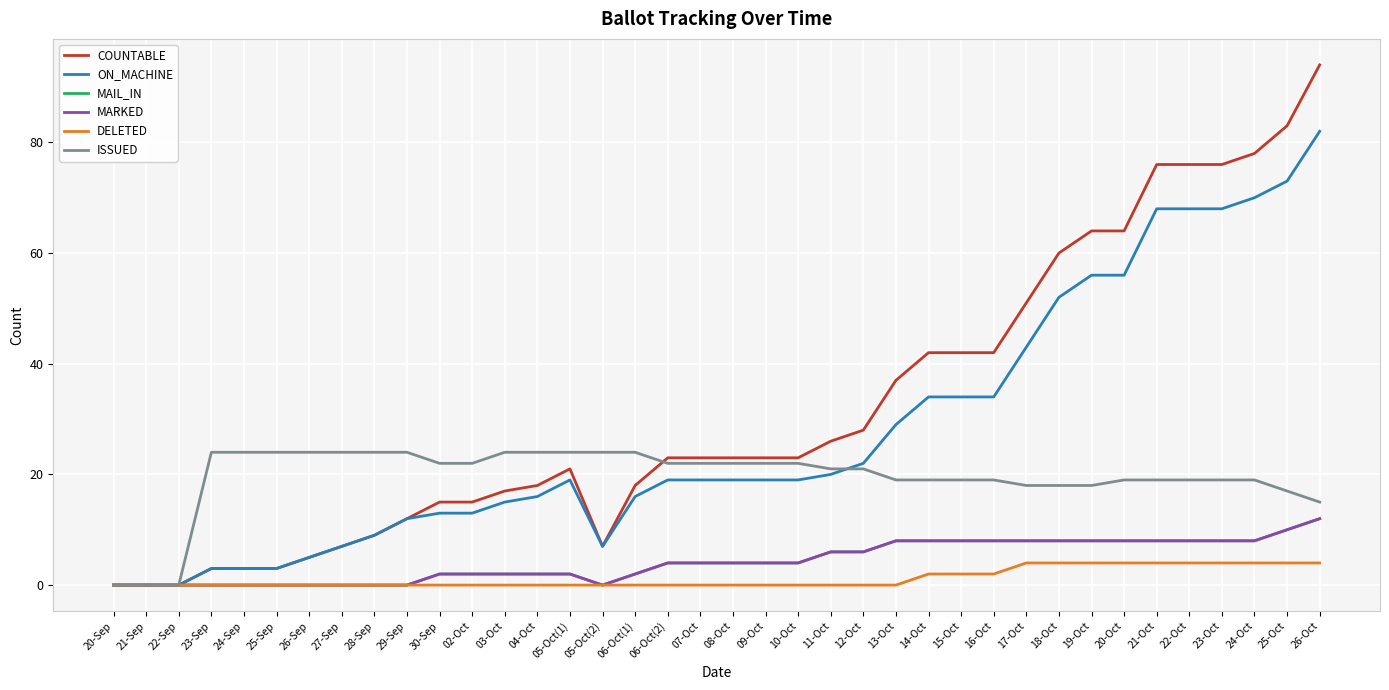

Reading left to right, extract all data points from this chart.

COUNTABLE: 20-Sep=0	21-Sep=0	22-Sep=0	23-Sep=3	24-Sep=3	25-Sep=3	26-Sep=5	27-Sep=7	28-Sep=9	29-Sep=12	30-Sep=15	02-Oct=15	03-Oct=17	04-Oct=18	05-Oct(1)=21	05-Oct(2)=7	06-Oct(1)=18	06-Oct(2)=23	07-Oct=23	08-Oct=23	09-Oct=23	10-Oct=23	11-Oct=26	12-Oct=28	13-Oct=37	14-Oct=42	15-Oct=42	16-Oct=42	17-Oct=51	18-Oct=60	19-Oct=64	20-Oct=64	21-Oct=76	22-Oct=76	23-Oct=76	24-Oct=78	25-Oct=83	26-Oct=94
ON_MACHINE: 20-Sep=0	21-Sep=0	22-Sep=0	23-Sep=3	24-Sep=3	25-Sep=3	26-Sep=5	27-Sep=7	28-Sep=9	29-Sep=12	30-Sep=13	02-Oct=13	03-Oct=15	04-Oct=16	05-Oct(1)=19	05-Oct(2)=7	06-Oct(1)=16	06-Oct(2)=19	07-Oct=19	08-Oct=19	09-Oct=19	10-Oct=19	11-Oct=20	12-Oct=22	13-Oct=29	14-Oct=34	15-Oct=34	16-Oct=34	17-Oct=43	18-Oct=52	19-Oct=56	20-Oct=56	21-Oct=68	22-Oct=68	23-Oct=68	24-Oct=70	25-Oct=73	26-Oct=82
MAIL_IN: 20-Sep=0	21-Sep=0	22-Sep=0	23-Sep=0	24-Sep=0	25-Sep=0	26-Sep=0	27-Sep=0	28-Sep=0	29-Sep=0	30-Sep=2	02-Oct=2	03-Oct=2	04-Oct=2	05-Oct(1)=2	05-Oct(2)=0	06-Oct(1)=2	06-Oct(2)=4	07-Oct=4	08-Oct=4	09-Oct=4	10-Oct=4	11-Oct=6	12-Oct=6	13-Oct=8	14-Oct=8	15-Oct=8	16-Oct=8	17-Oct=8	18-Oct=8	19-Oct=8	20-Oct=8	21-Oct=8	22-Oct=8	23-Oct=8	24-Oct=8	25-Oct=10	26-Oct=12
MARKED: 20-Sep=0	21-Sep=0	22-Sep=0	23-Sep=0	24-Sep=0	25-Sep=0	26-Sep=0	27-Sep=0	28-Sep=0	29-Sep=0	30-Sep=2	02-Oct=2	03-Oct=2	04-Oct=2	05-Oct(1)=2	05-Oct(2)=0	06-Oct(1)=2	06-Oct(2)=4	07-Oct=4	08-Oct=4	09-Oct=4	10-Oct=4	11-Oct=6	12-Oct=6	13-Oct=8	14-Oct=8	15-Oct=8	16-Oct=8	17-Oct=8	18-Oct=8	19-Oct=8	20-Oct=8	21-Oct=8	22-Oct=8	23-Oct=8	24-Oct=8	25-Oct=10	26-Oct=12
DELETED: 20-Sep=0	21-Sep=0	22-Sep=0	23-Sep=0	24-Sep=0	25-Sep=0	26-Sep=0	27-Sep=0	28-Sep=0	29-Sep=0	30-Sep=0	02-Oct=0	03-Oct=0	04-Oct=0	05-Oct(1)=0	05-Oct(2)=0	06-Oct(1)=0	06-Oct(2)=0	07-Oct=0	08-Oct=0	09-Oct=0	10-Oct=0	11-Oct=0	12-Oct=0	13-Oct=0	14-Oct=2	15-Oct=2	16-Oct=2	17-Oct=4	18-Oct=4	19-Oct=4	20-Oct=4	21-Oct=4	22-Oct=4	23-Oct=4	24-Oct=4	25-Oct=4	26-Oct=4
ISSUED: 20-Sep=0	21-Sep=0	22-Sep=0	23-Sep=24	24-Sep=24	25-Sep=24	26-Sep=24	27-Sep=24	28-Sep=24	29-Sep=24	30-Sep=22	02-Oct=22	03-Oct=24	04-Oct=24	05-Oct(1)=24	05-Oct(2)=24	06-Oct(1)=24	06-Oct(2)=22	07-Oct=22	08-Oct=22	09-Oct=22	10-Oct=22	11-Oct=21	12-Oct=21	13-Oct=19	14-Oct=19	15-Oct=19	16-Oct=19	17-Oct=18	18-Oct=18	19-Oct=18	20-Oct=19	21-Oct=19	22-Oct=19	23-Oct=19	24-Oct=19	25-Oct=17	26-Oct=15